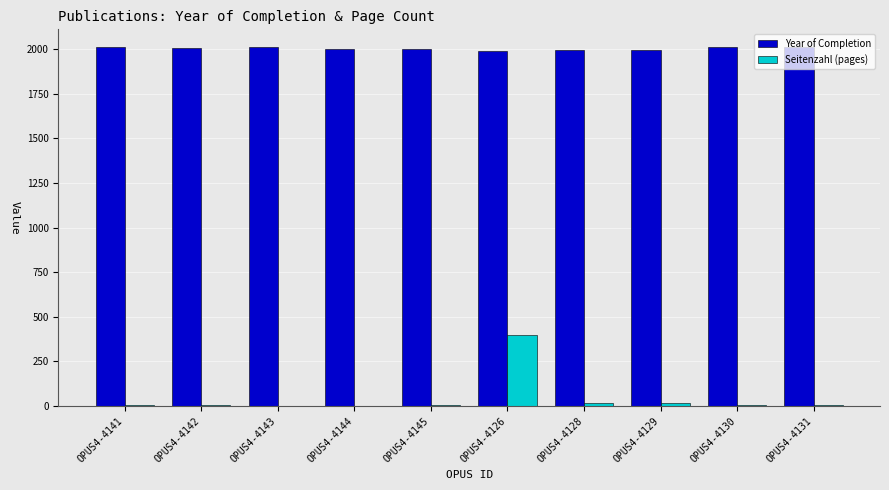

What is the maximum value shown in the chart?

2010